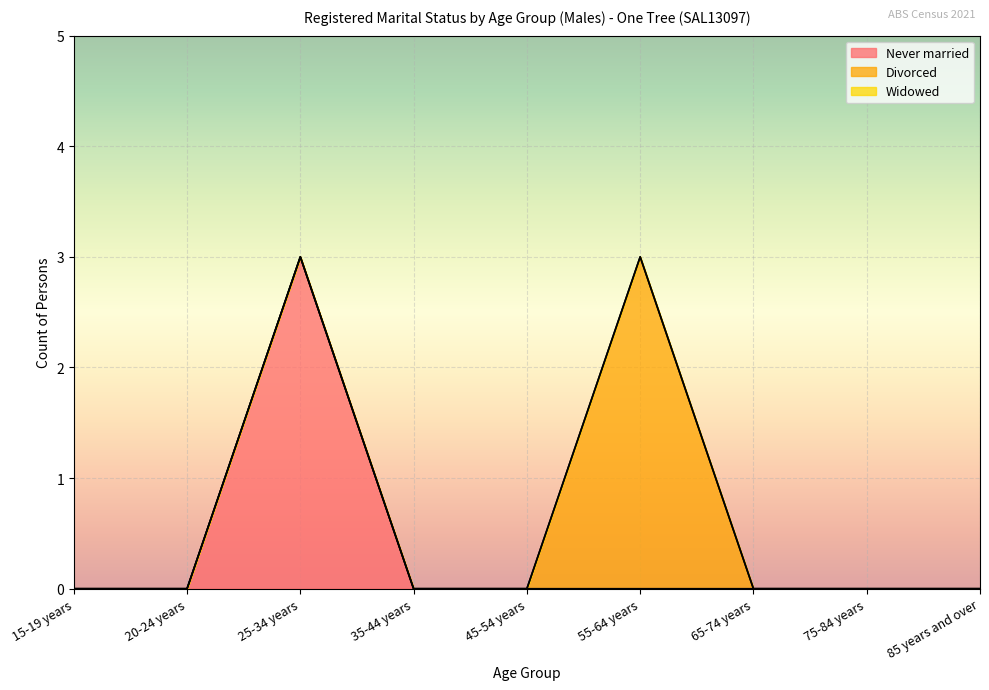

True or false: Divorced has a value of 0 at 20-24 years.

True